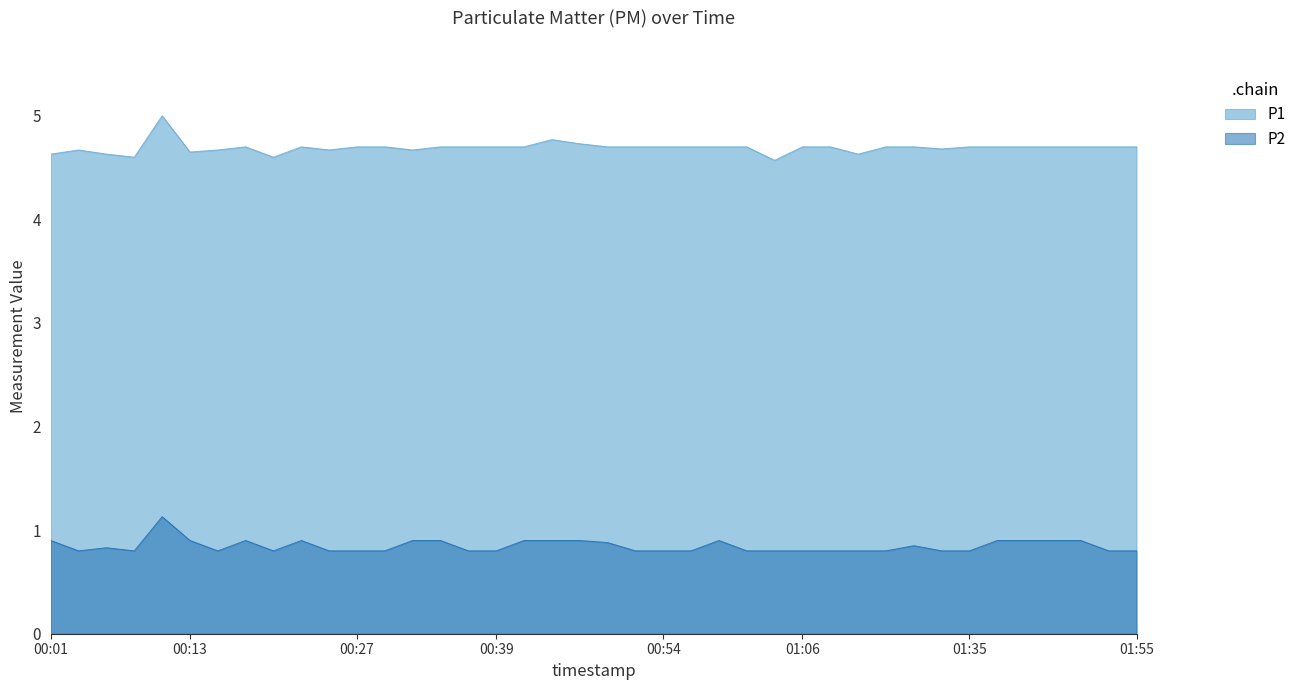

Reading left to right, transcribe all the data shown in this chart.

P1: 00:01=4.6	00:03=4.7	00:05=4.6	00:08=4.6	00:10=5.0	00:13=4.7	00:15=4.7	00:18=4.7	00:20=4.6	00:22=4.7	00:25=4.7	00:27=4.7	00:30=4.7	00:32=4.7	00:35=4.7	00:37=4.7	00:39=4.7	00:42=4.7	00:44=4.8	00:47=4.7	00:49=4.7	00:52=4.7	00:54=4.7	00:57=4.7	00:59=4.7	01:01=4.7	01:04=4.6	01:06=4.7	01:09=4.7	01:11=4.6	01:14=4.7	01:16=4.7	01:19=4.7	01:35=4.7	01:42=4.7	01:45=4.7	01:48=4.7	01:50=4.7	01:53=4.7	01:55=4.7
P2: 00:01=0.9	00:03=0.8	00:05=0.8	00:08=0.8	00:10=1.1	00:13=0.9	00:15=0.8	00:18=0.9	00:20=0.8	00:22=0.9	00:25=0.8	00:27=0.8	00:30=0.8	00:32=0.9	00:35=0.9	00:37=0.8	00:39=0.8	00:42=0.9	00:44=0.9	00:47=0.9	00:49=0.9	00:52=0.8	00:54=0.8	00:57=0.8	00:59=0.9	01:01=0.8	01:04=0.8	01:06=0.8	01:09=0.8	01:11=0.8	01:14=0.8	01:16=0.8	01:19=0.8	01:35=0.8	01:42=0.9	01:45=0.9	01:48=0.9	01:50=0.9	01:53=0.8	01:55=0.8